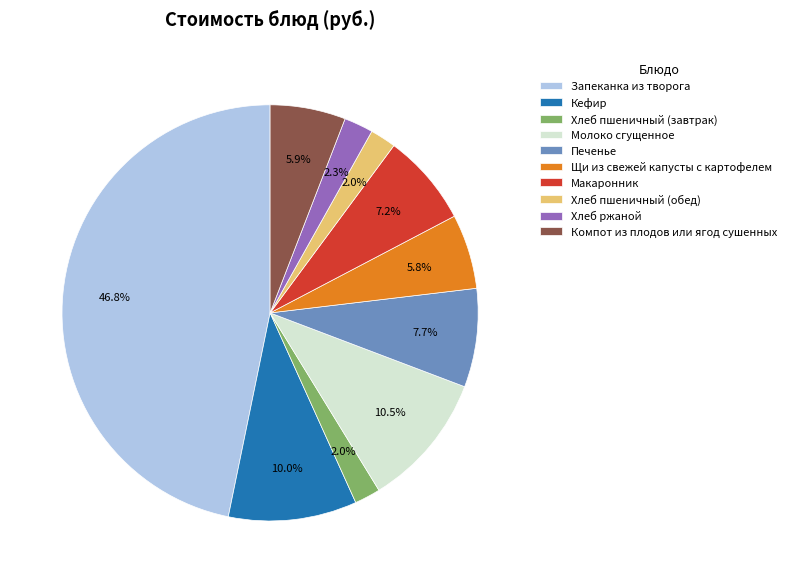

Which slice is the largest?

Запеканка из творога